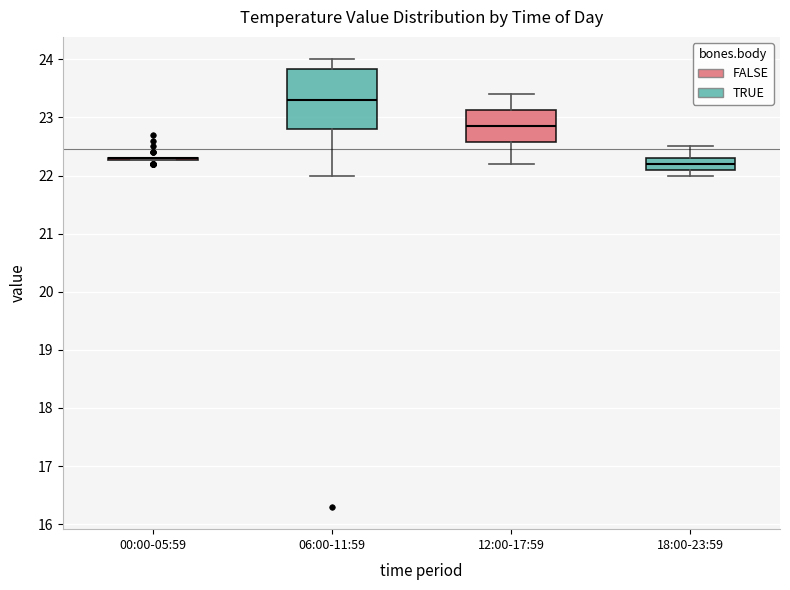

Comparing the boxes themselves (not the whiskers), which one is the tallest?

06:00-11:59